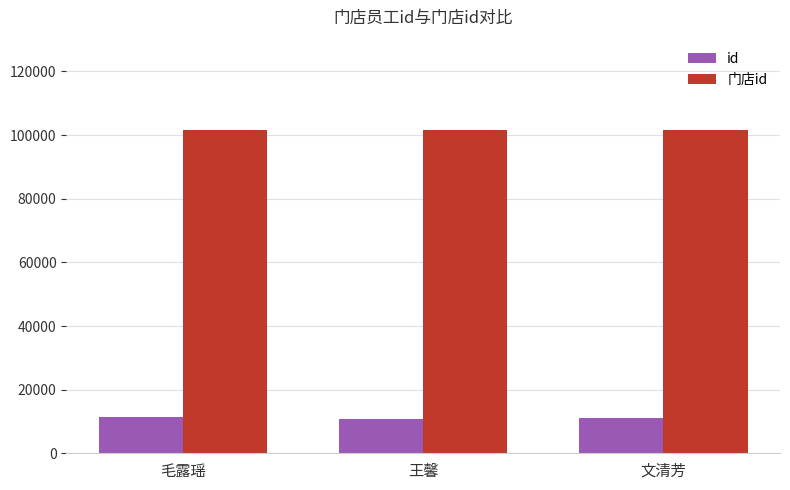

What position from the right is 毛露瑶?

3